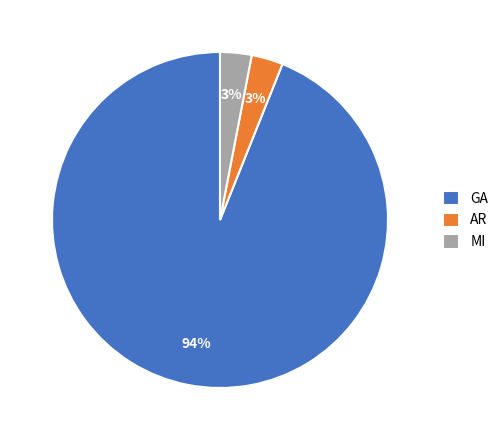

Which has a higher value, MI or GA?

GA